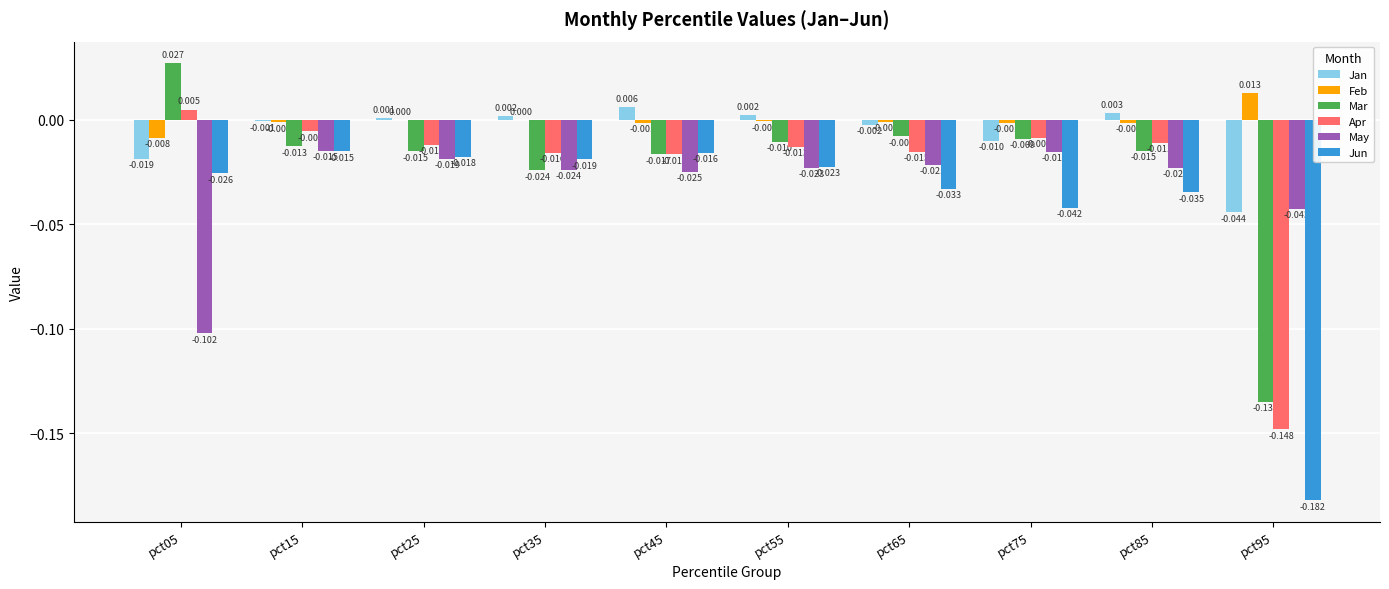

Which series has the largest total across all categories?

Feb